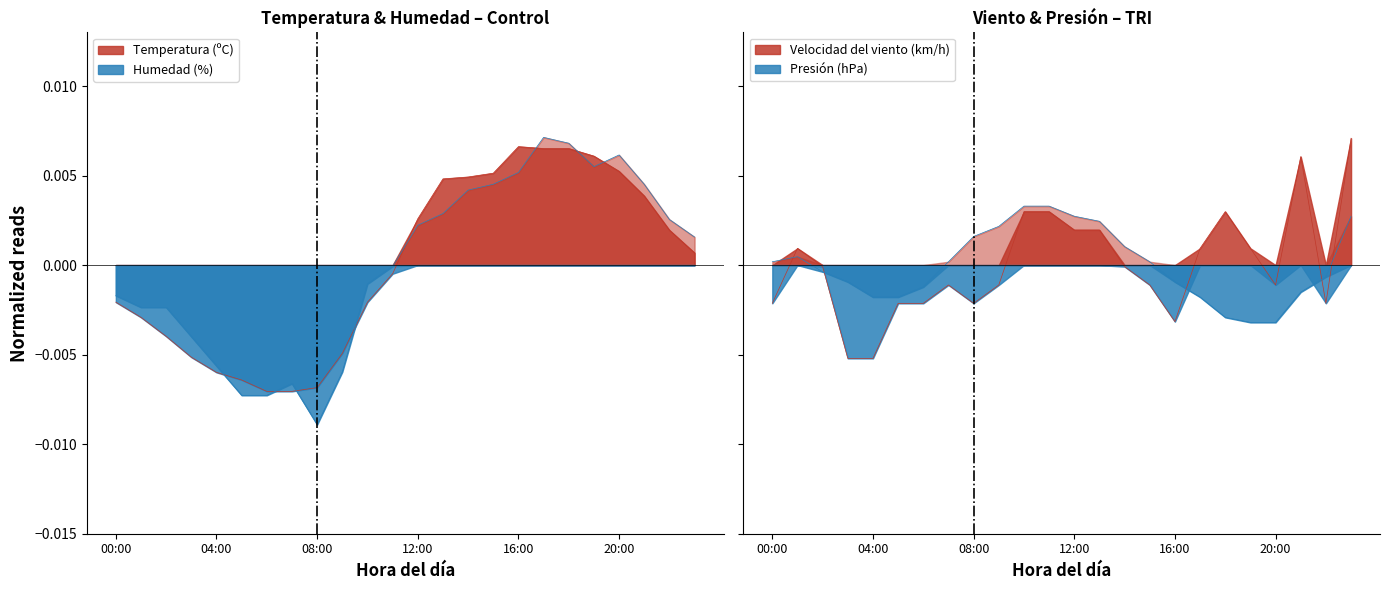

How many intersections are there between Velocidad del viento (km/h) and Humedad (%)?

7